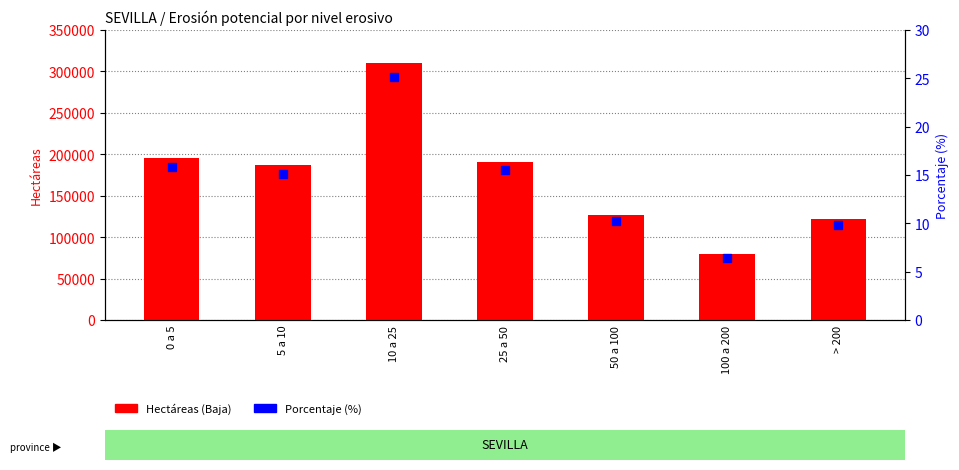

Which series has the largest total across all categories?

Hectáreas (Baja)